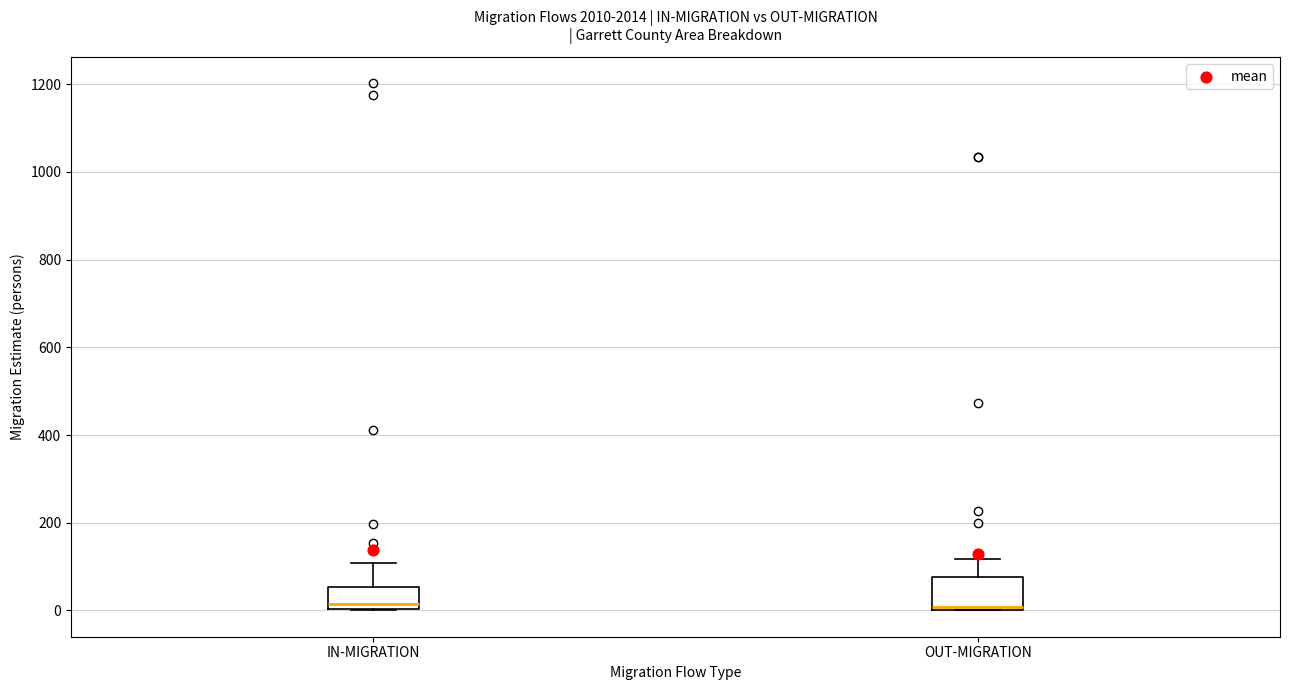

Which box is the tallest, from its lower edge to its upper edge?

OUT-MIGRATION